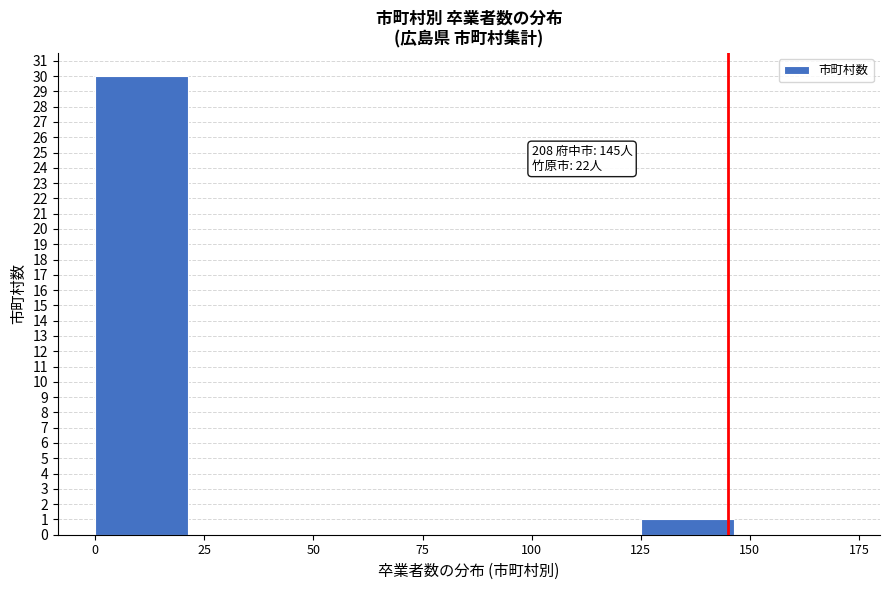

Over which range of the x-axis is the bar tallest?

0 to 25